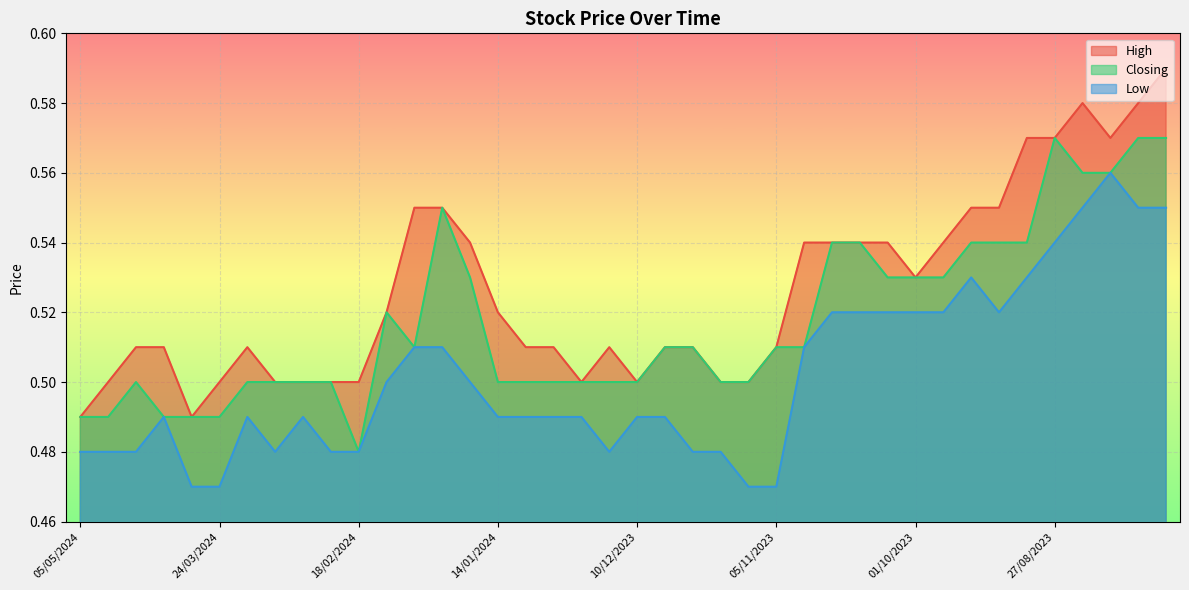

What is the minimum value shown in the chart?

0.5